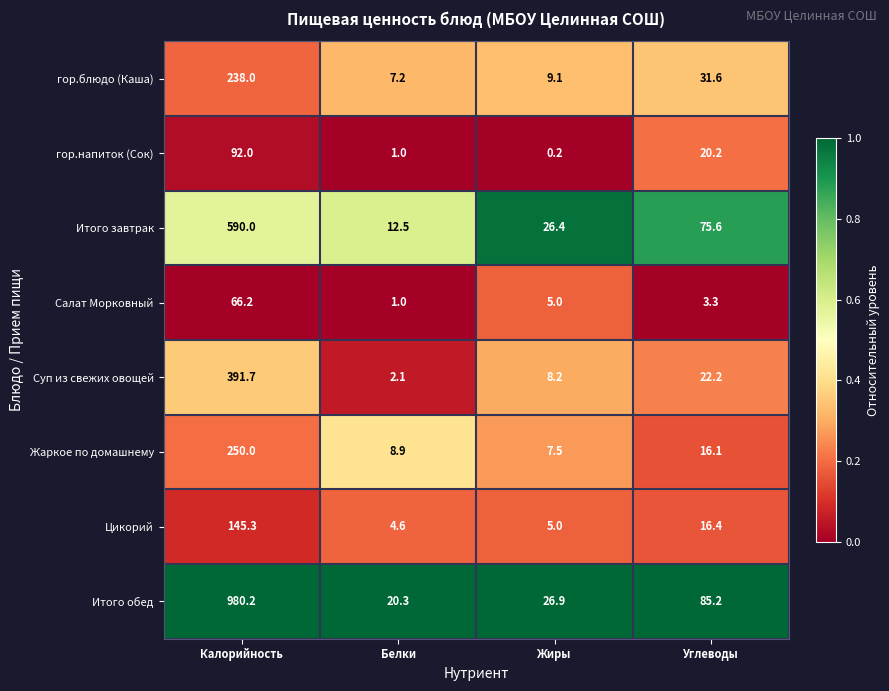

How many distinct data groups are displayed?

8